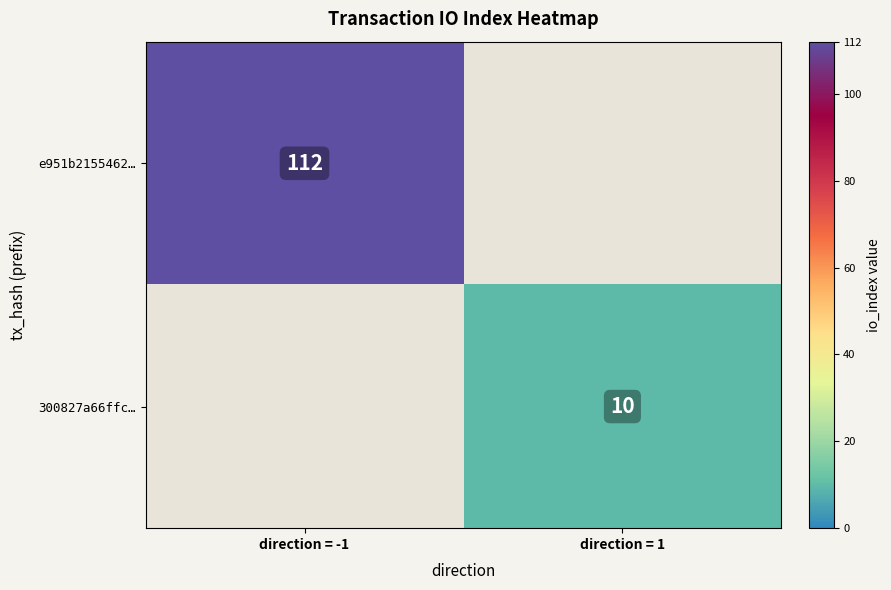

At which category does the chart reach its peak across all series?

direction = -1